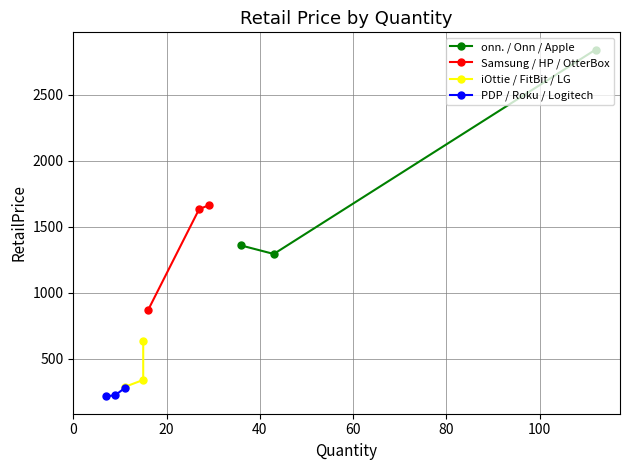

What are all the series names shown in the legend?

onn. / Onn / Apple, Samsung / HP / OtterBox, iOttie / FitBit / LG, PDP / Roku / Logitech